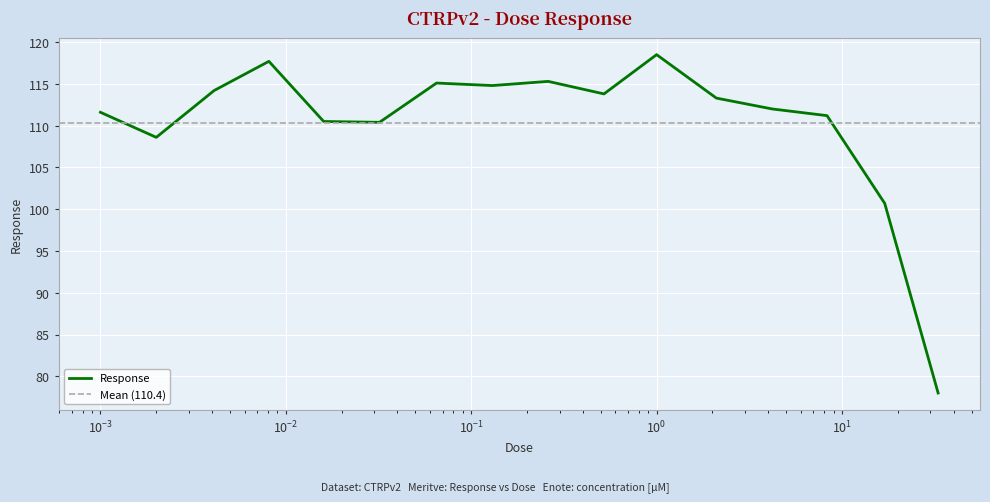

What is the label of the 3rd point from the right?

8.3